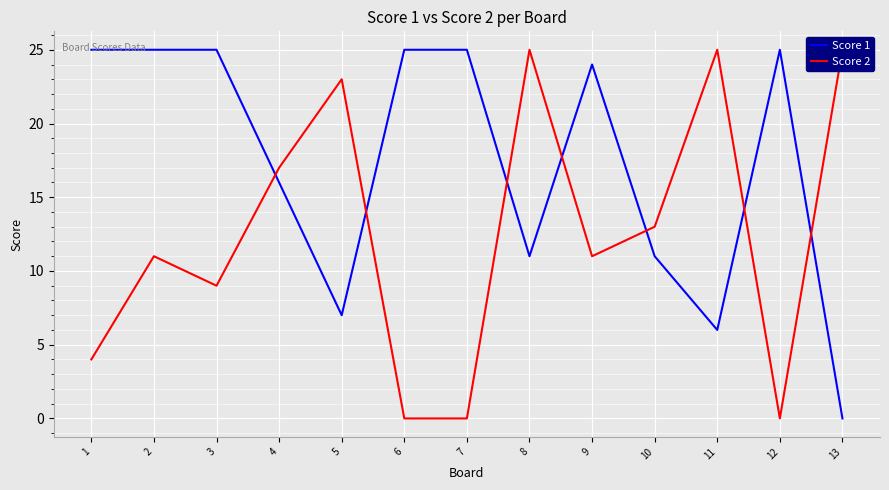

How many lines are shown in the chart?

2